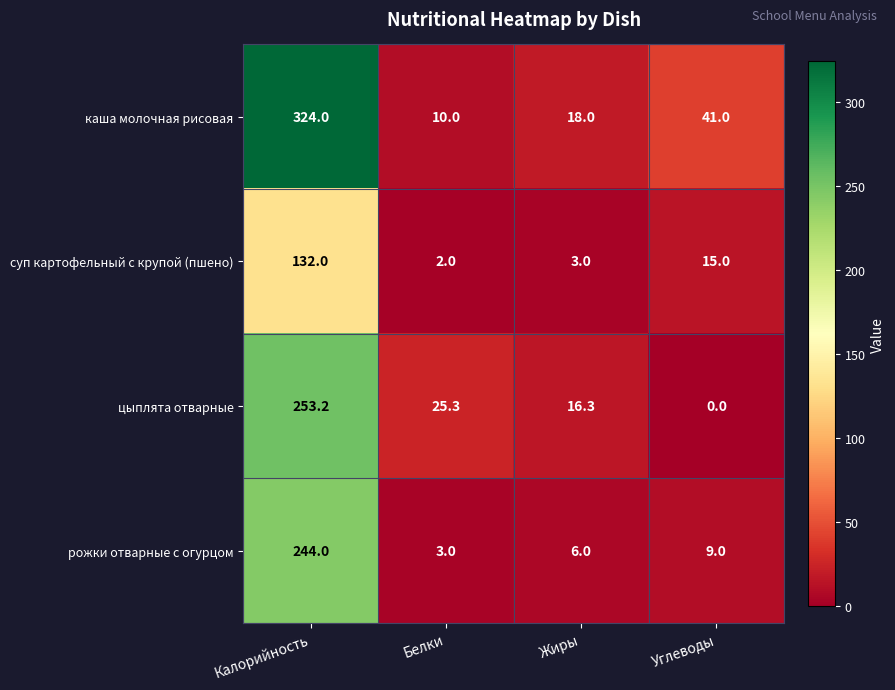

What is the average value of the рожки отварные с огурцом series?

65.5